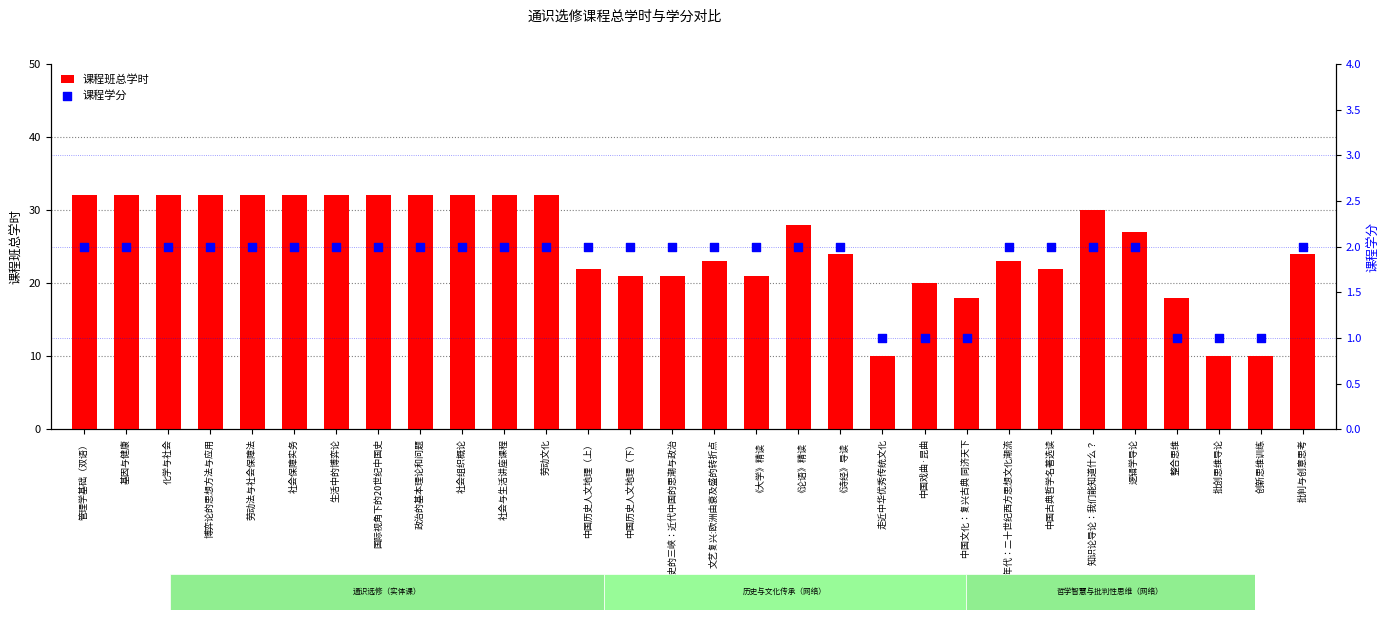

At how many categories does at least one series exceed 6?

30